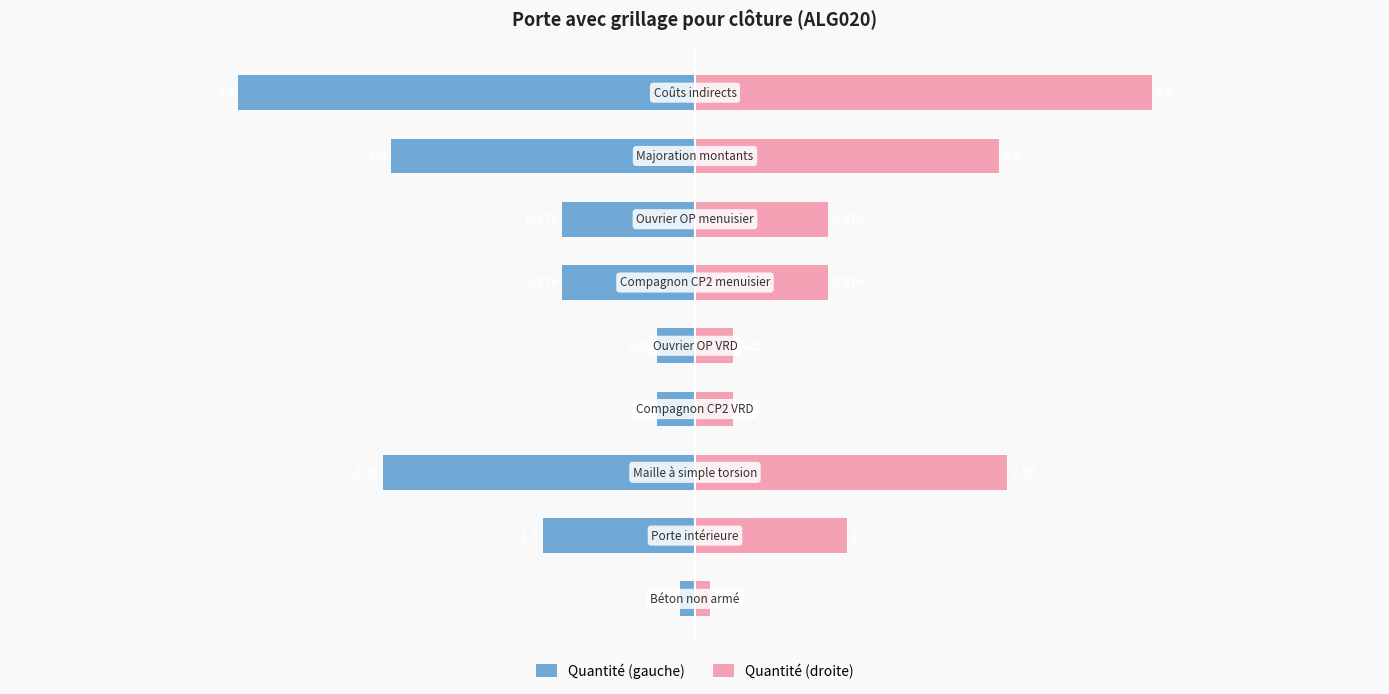

What position from the left is −5?

1